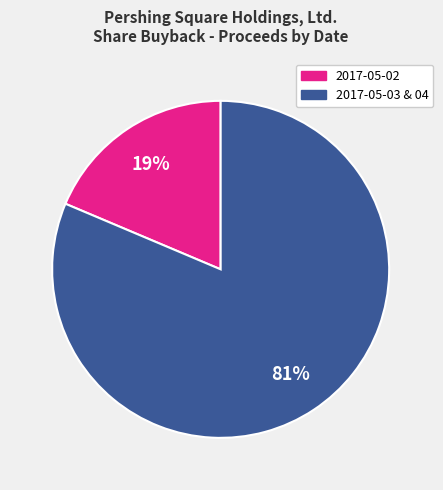

Is there any slice that represents more than half of the pie?

Yes